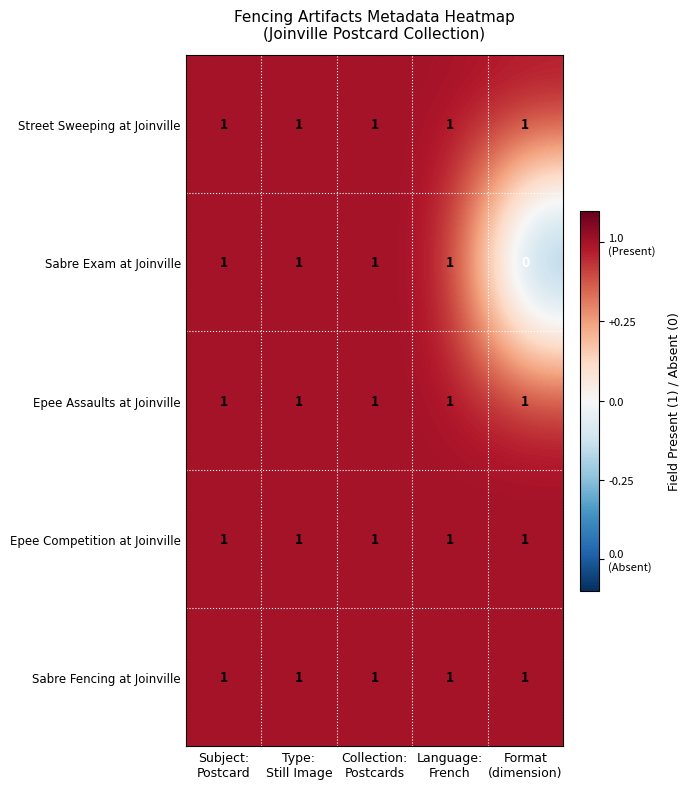

Which series has the largest range (max minus min)?

Sabre Exam at Joinville